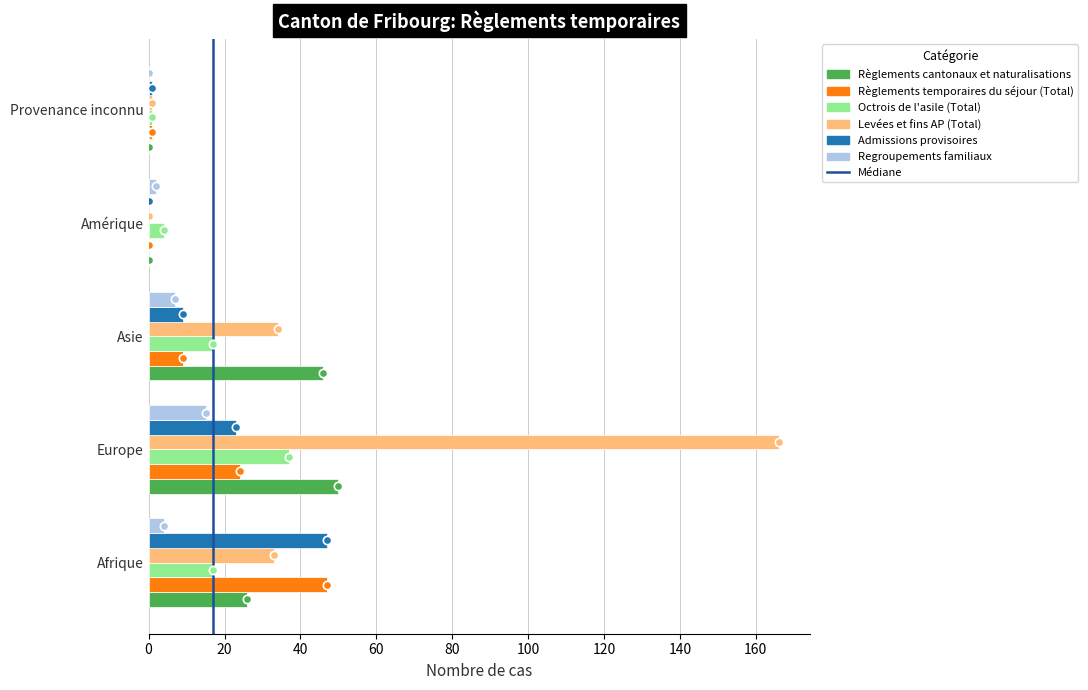

Is it true that Règlements temporaires du séjour (Total) equals 43 at Europe?

False